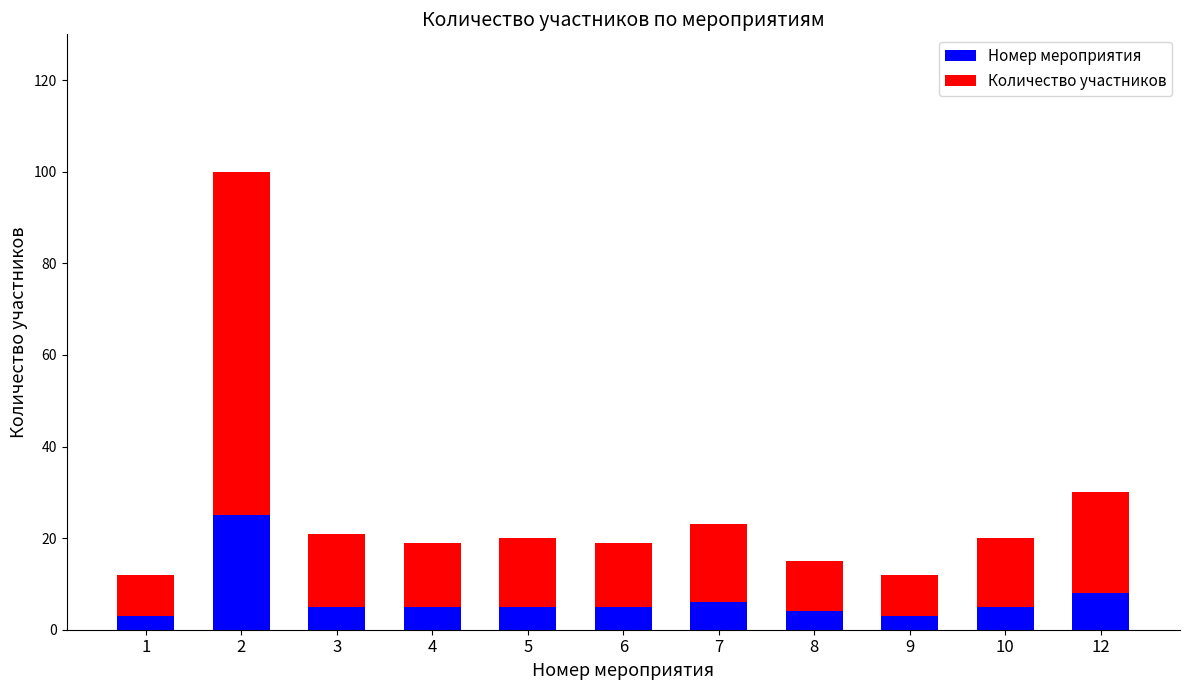

What is the sum of all Номер мероприятия values?

74